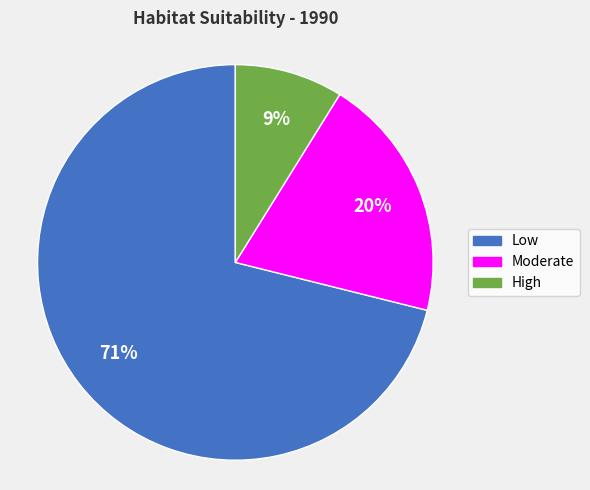

Rank the categories by value from lowest to highest.

High, Moderate, Low